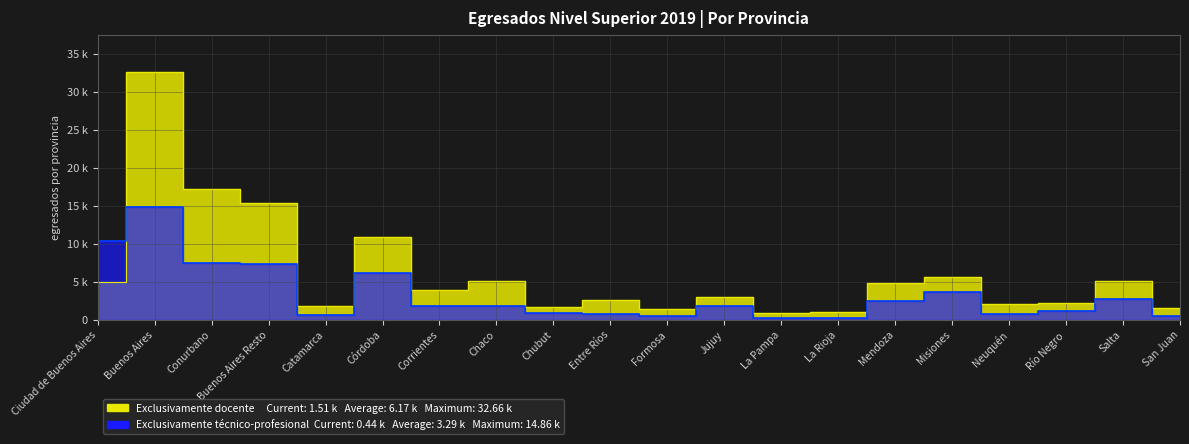

In Exclusivamente docente, how many points are lower than both neighbors (excluding endpoints)?

6